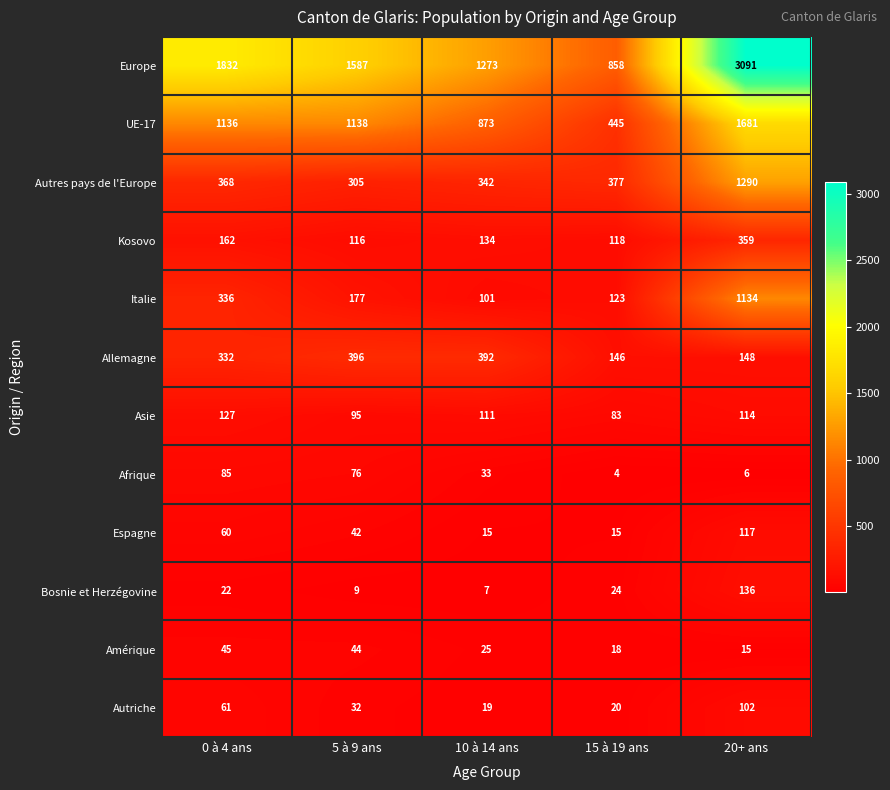

What is the difference between the highest and lowest values at 10 à 14 ans?

1266